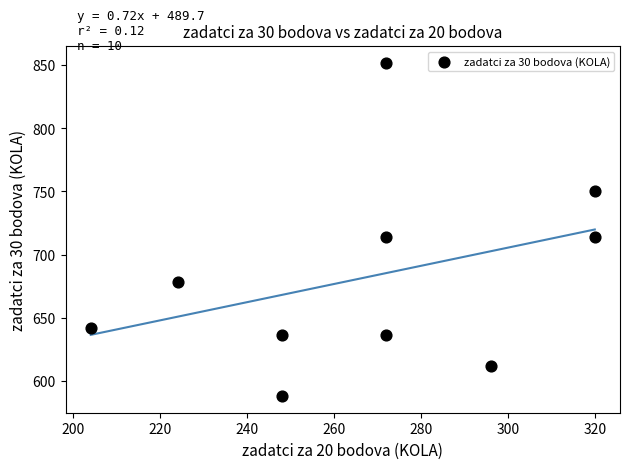

What is the range of Y values (max minus min)?

264